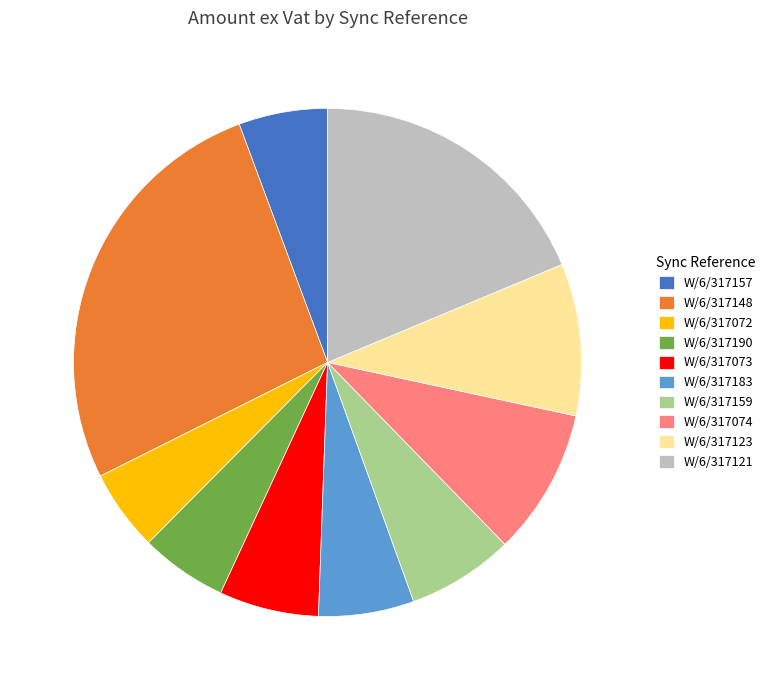

Approximately how many times larger is the value at W/6/317123 compared to W/6/317073?

1.5